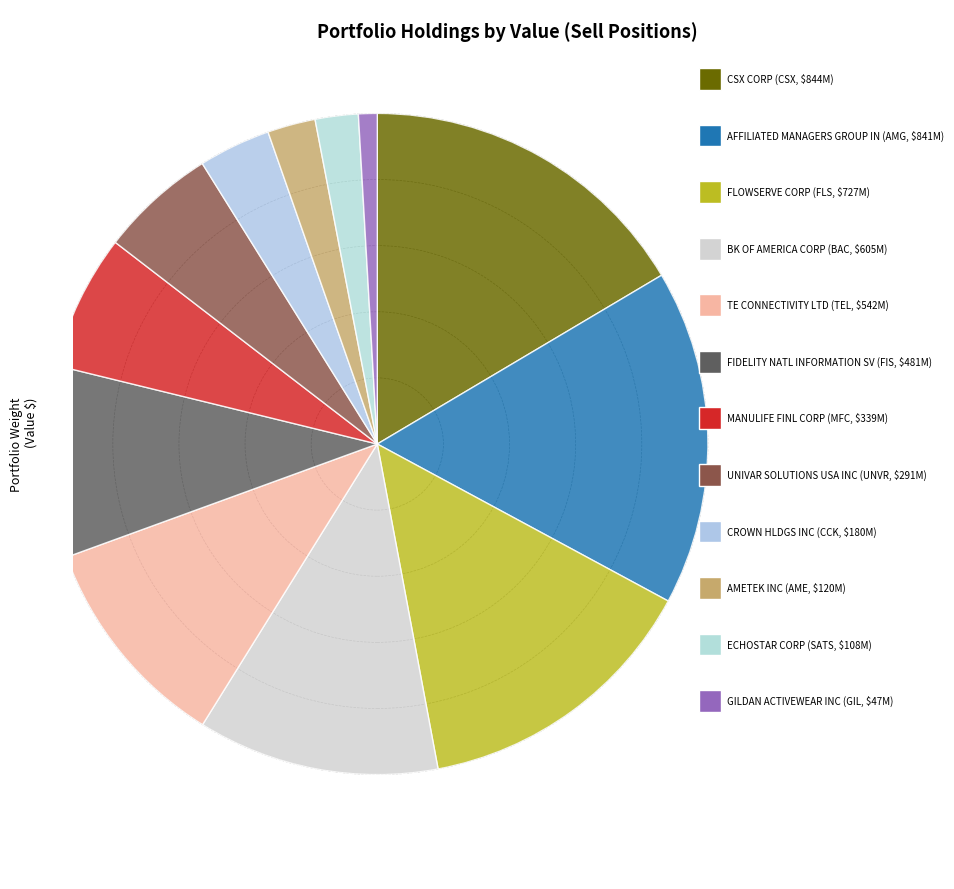

Is AFFILIATED MANAGERS GROUP IN the majority of the pie?

No